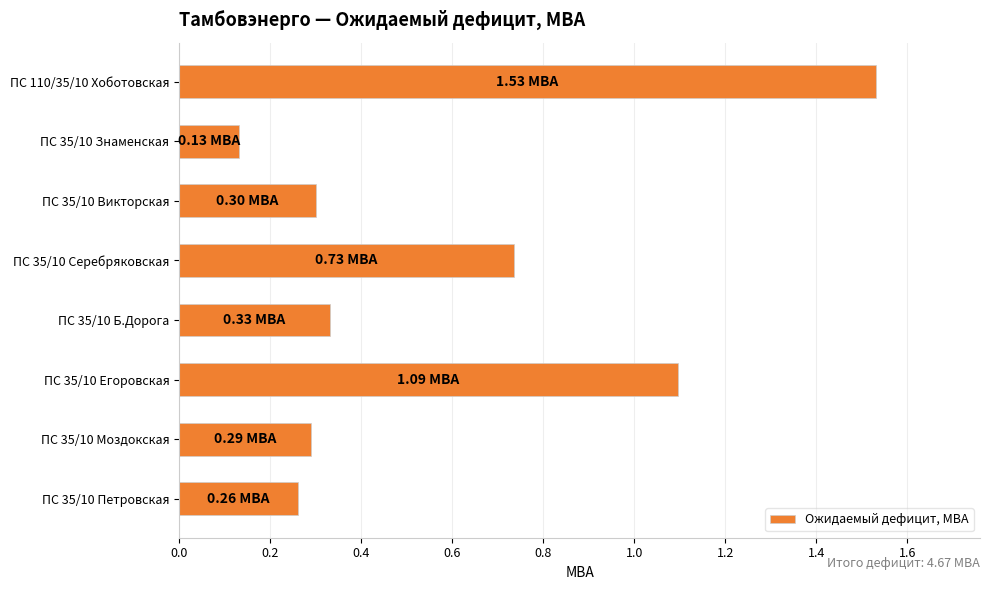

What is the difference between the maximum and minimum values?

1.4